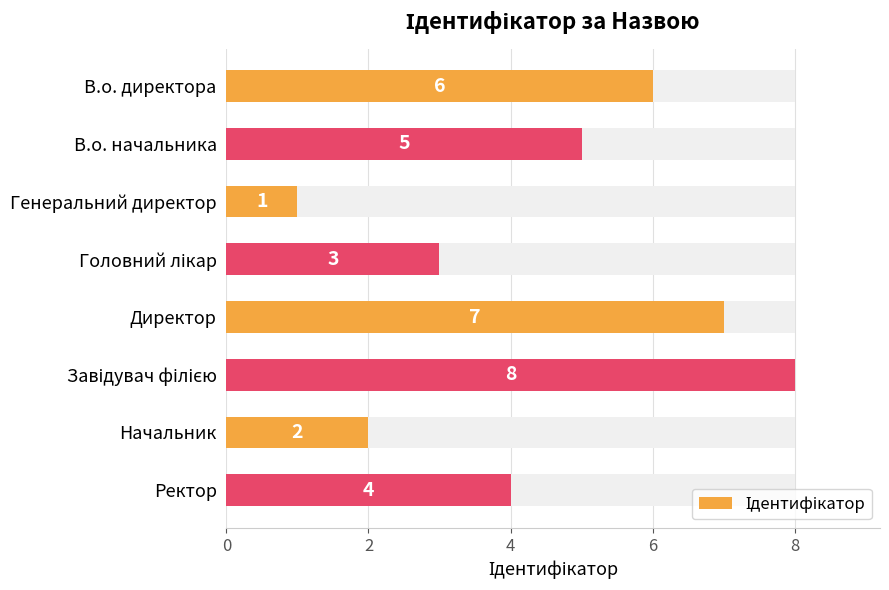

What is the maximum value shown in the chart?

8